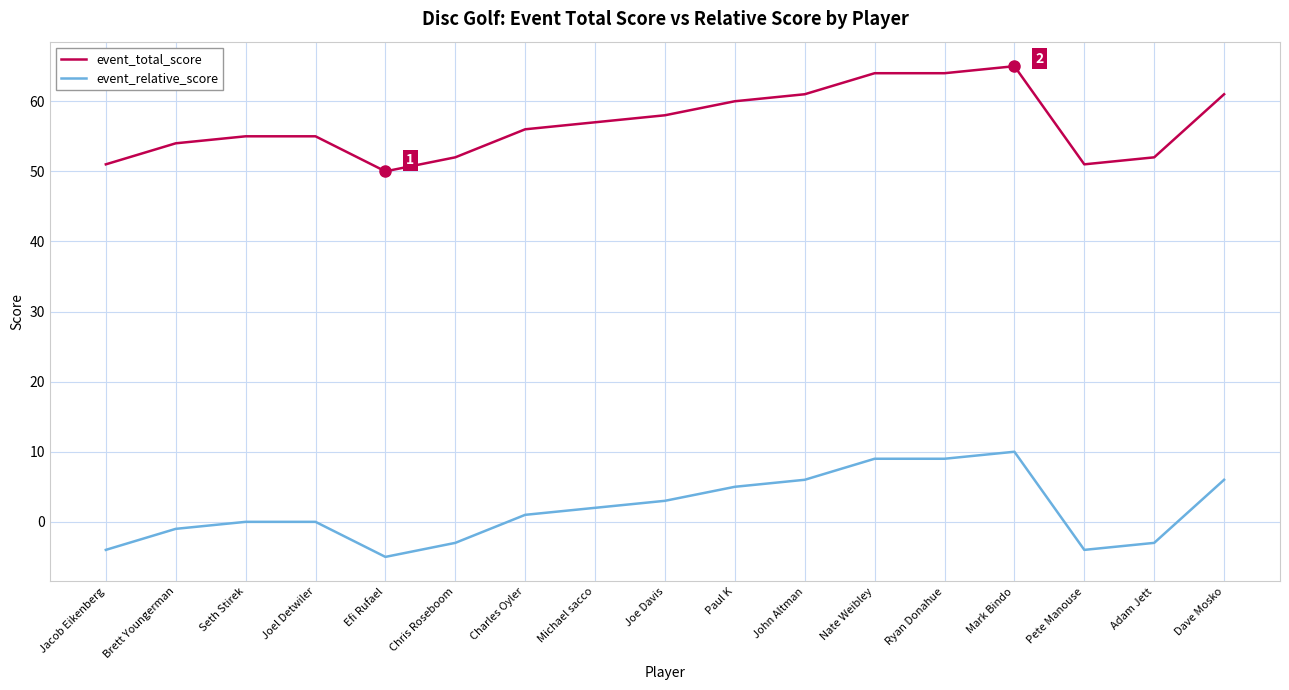

What is the average value of the event_total_score series?

57